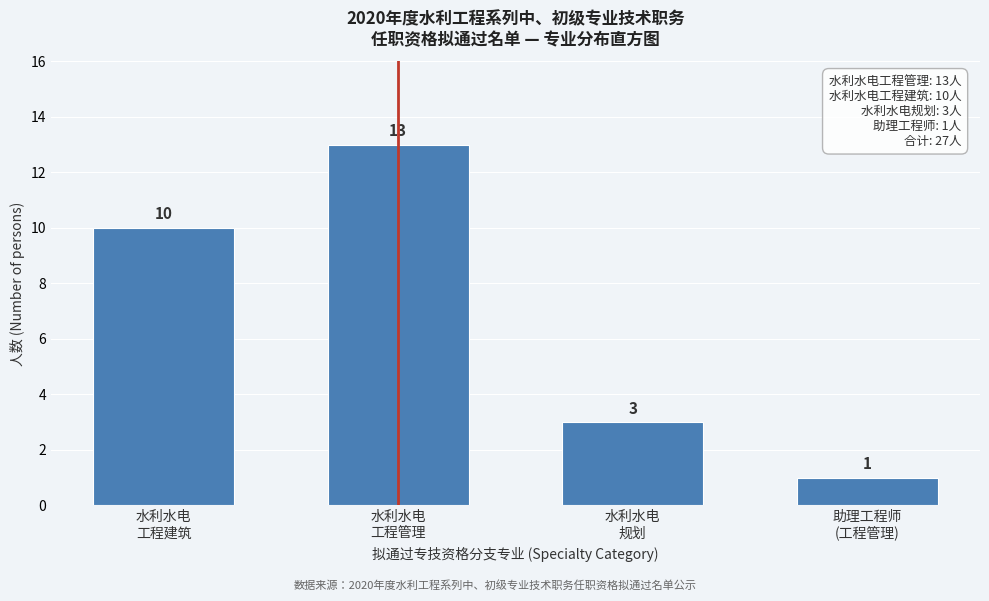

Reading left to right, what are all the values shown in this chart?

10	13	3	1